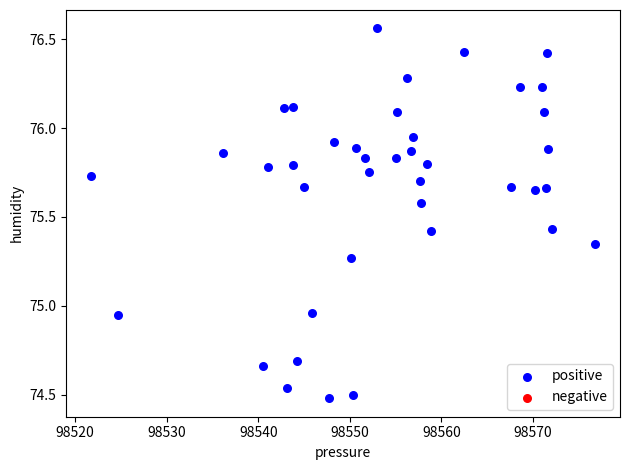

What is the range of Y values (max minus min)?

2.1